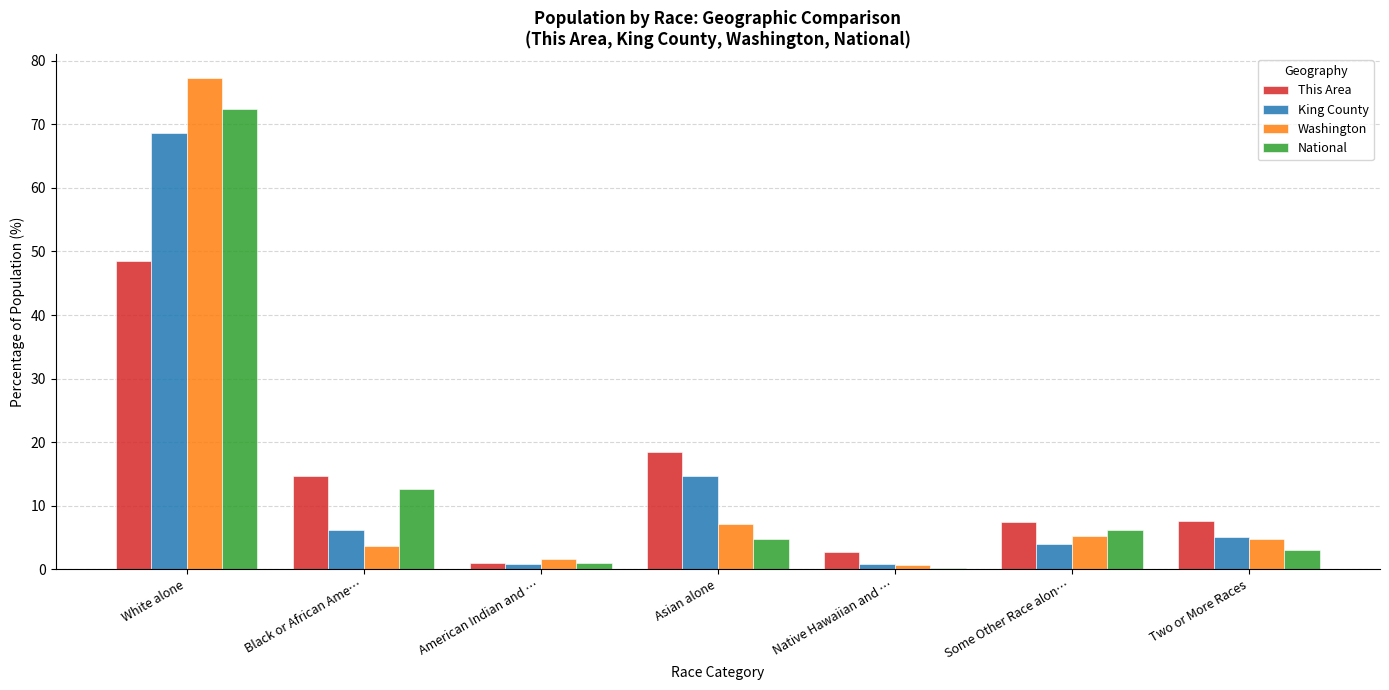

Where is King County nearest to the value 34?

Asian alone